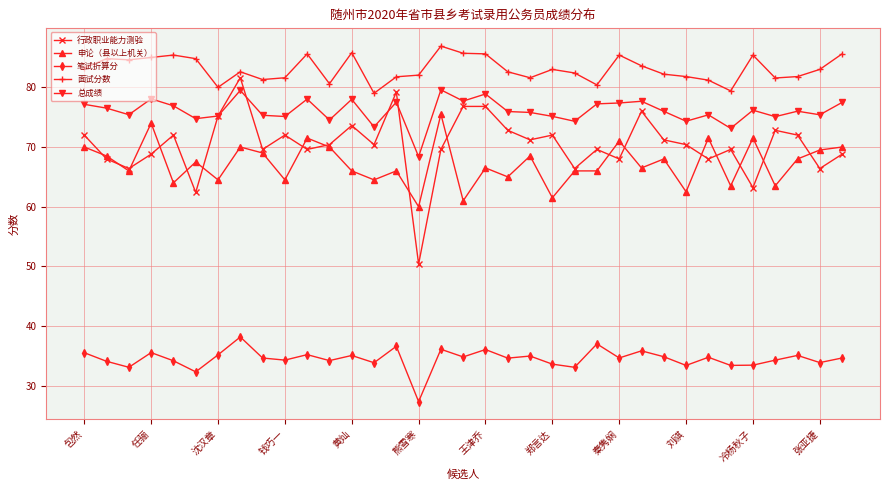

How many series are shown in this chart?

5